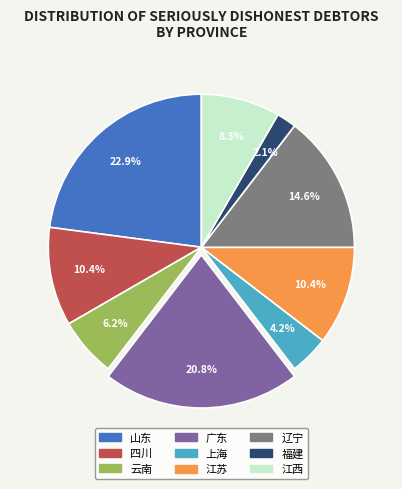

Which has a higher value, 辽宁 or 福建?

辽宁